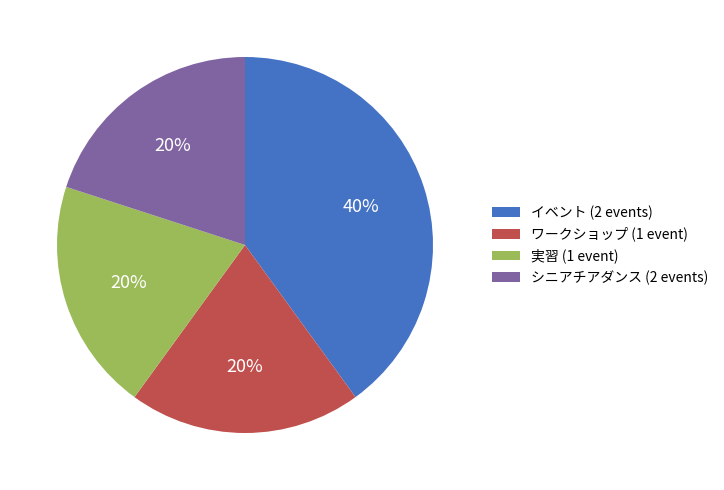

Is it true that ワークショップ is 20% of the pie?

True